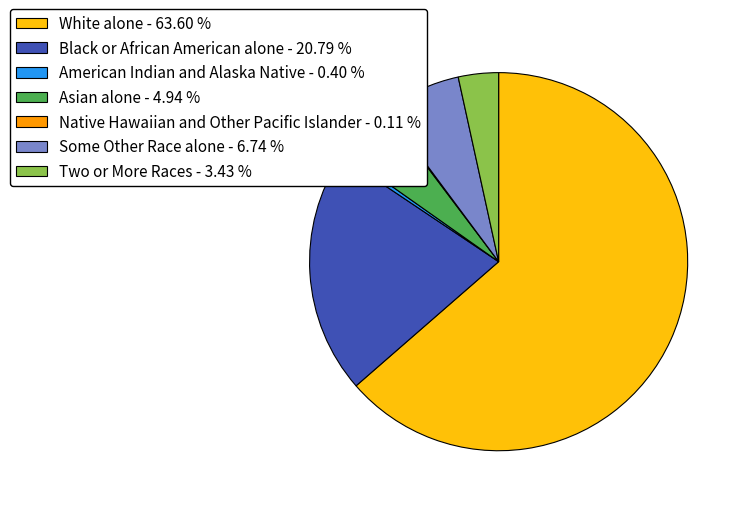

Which category has the biggest portion of the pie?

White alone